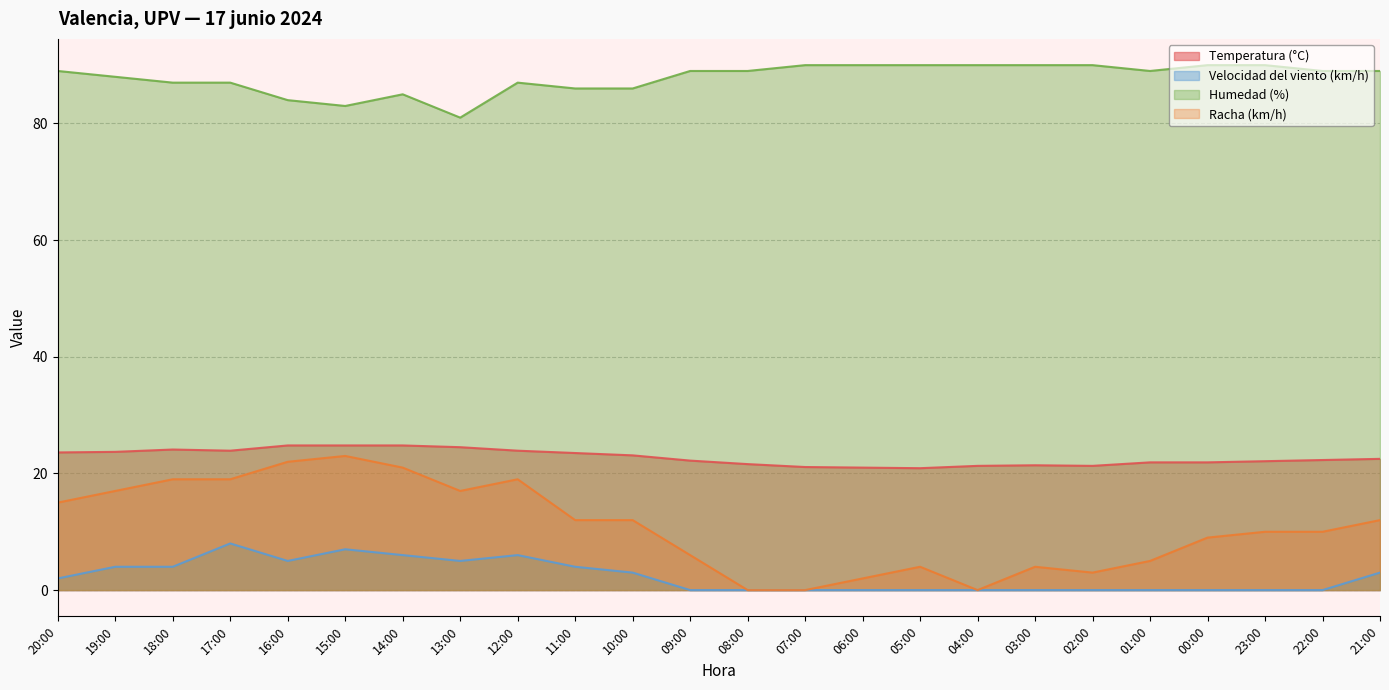

How many data points in Velocidad del viento (km/h) are less than 2?

12